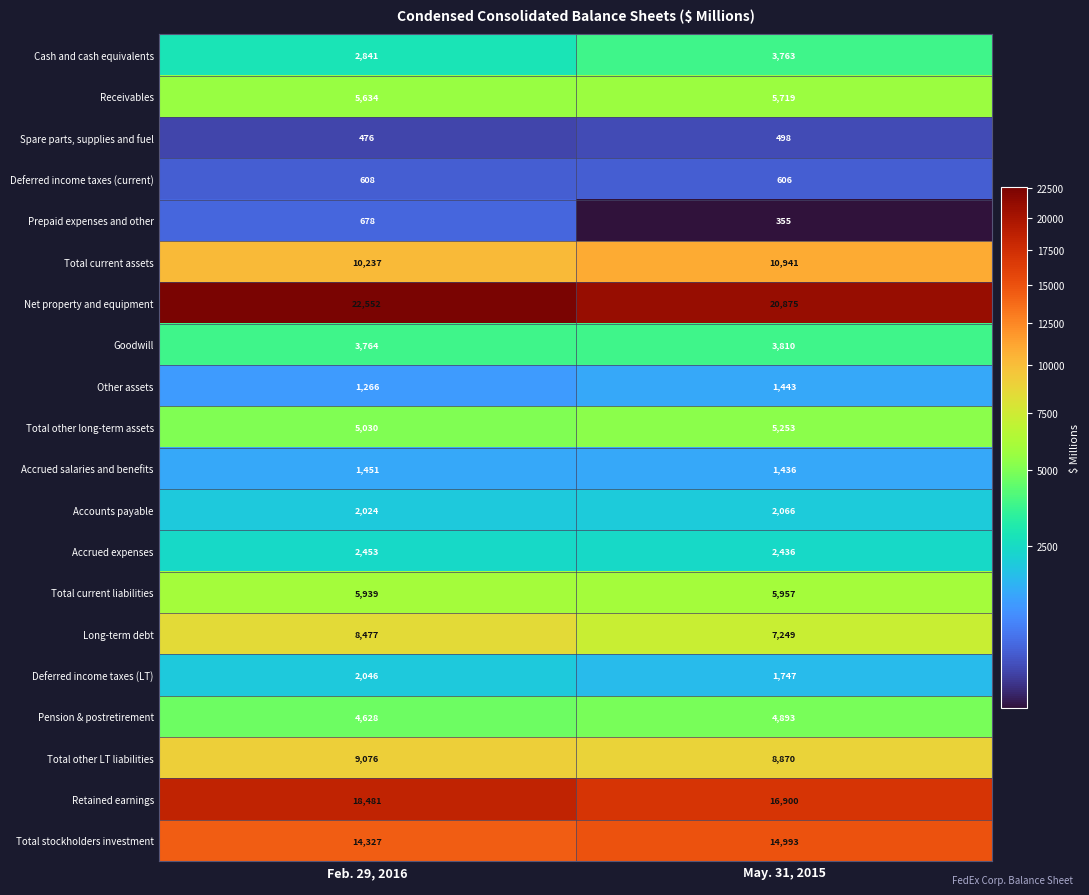

Between Feb. 29, 2016 and May. 31, 2015, which series saw the biggest shift?

Net property and equipment